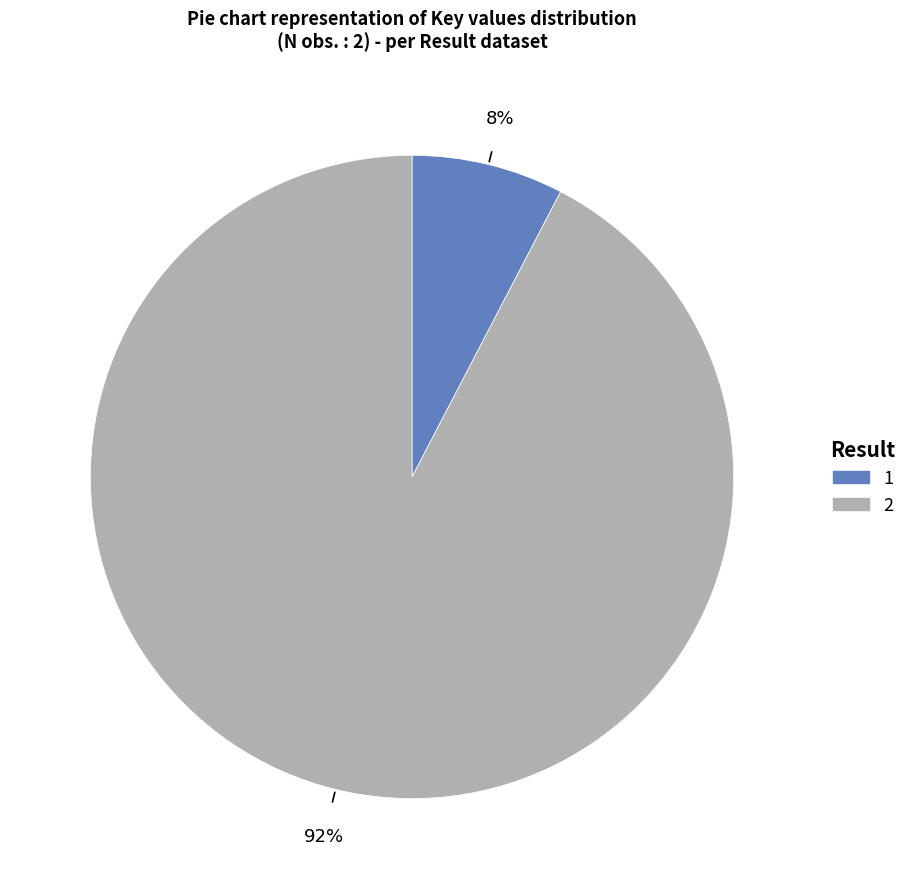

What percentage is the 1 slice, to the nearest percent?

8%